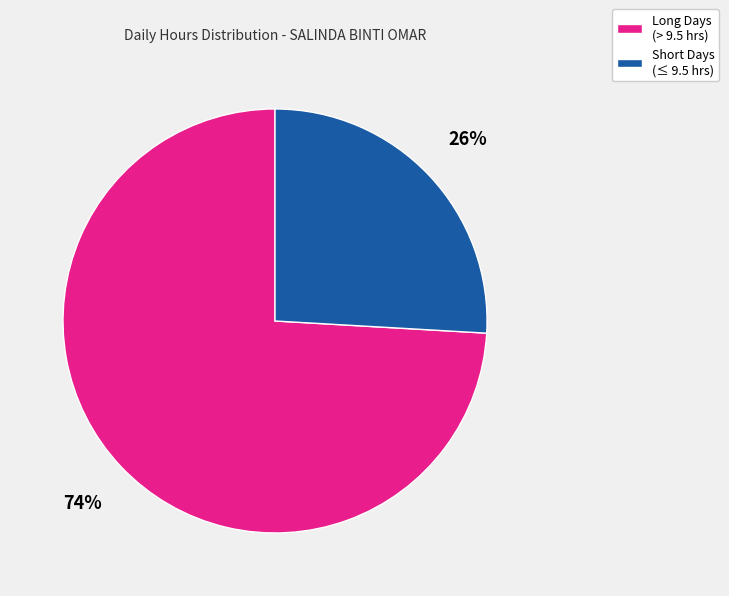

To the nearest percent, what portion does Short Days (≤ 9.5 hrs) represent?

26%